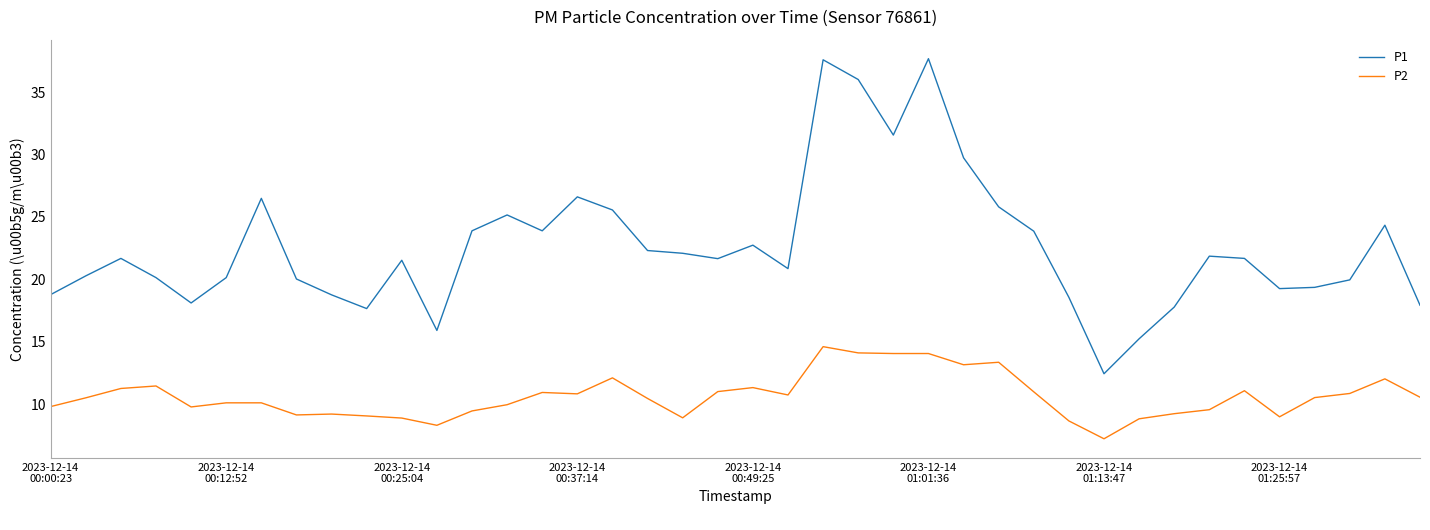

What is the maximum value shown in the chart?

37.7